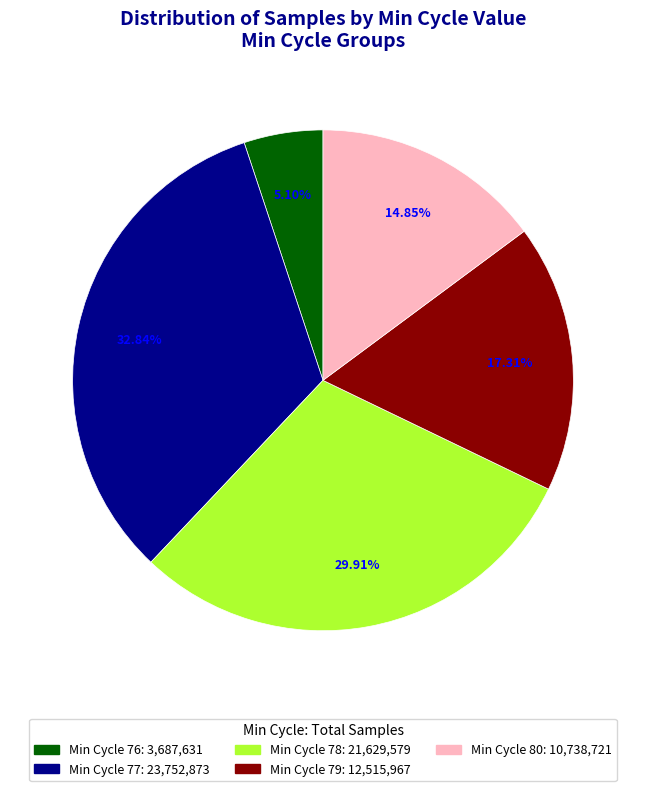

Does any single category account for the majority?

No